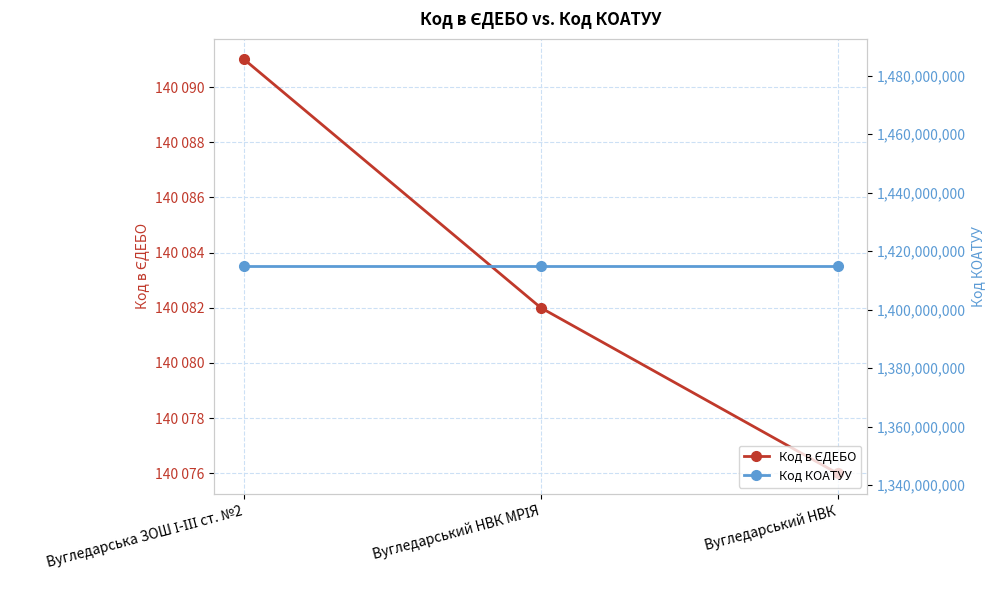

Which series has the widest spread of values?

Код в ЄДЕБО